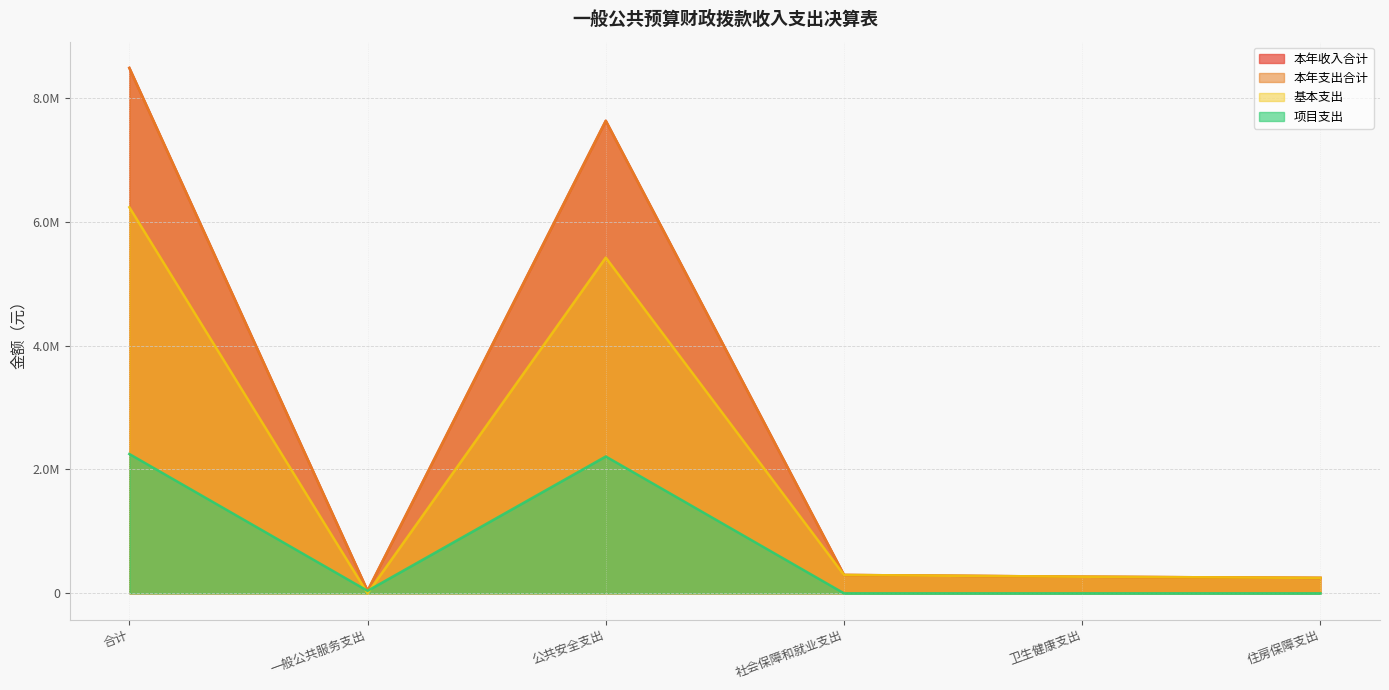

Where is the first local minimum for 项目支出?

一般公共服务支出